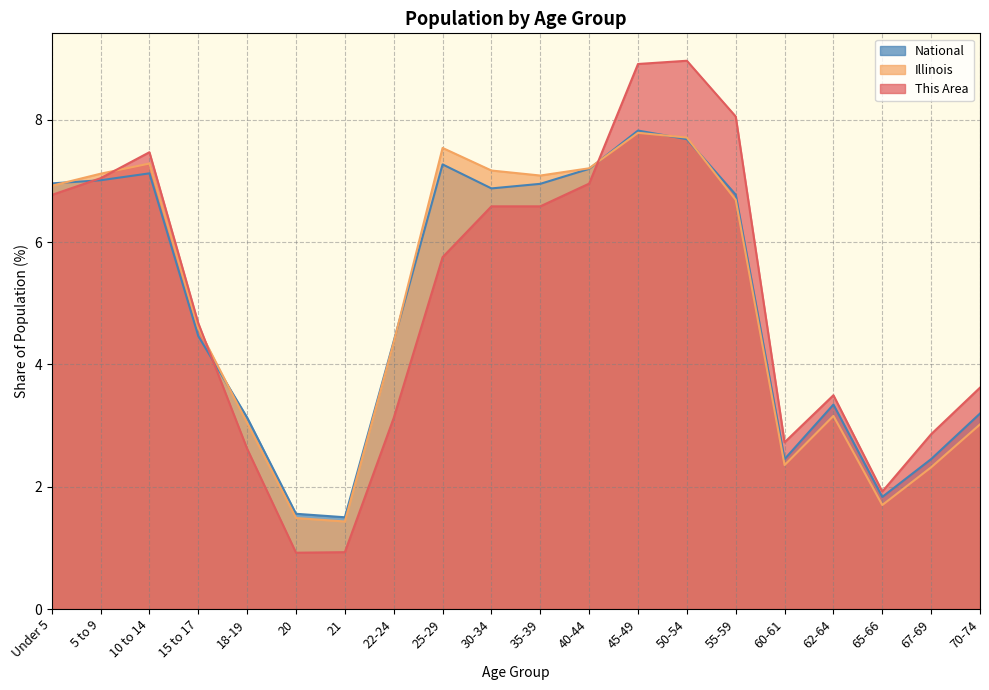

Reading right to left, extract all data points from this chart.

This Area: 70-74=3.6	67-69=2.9	65-66=1.9	62-64=3.5	60-61=2.7	55-59=8.1	50-54=9.0	45-49=8.9	40-44=7.0	35-39=6.6	30-34=6.6	25-29=5.8	22-24=3.1	21=0.9	20=0.9	18-19=2.6	15 to 17=4.7	10 to 14=7.5	5 to 9=7.0	Under 5=6.8
Illinois: 70-74=3.0	67-69=2.3	65-66=1.7	62-64=3.2	60-61=2.4	55-59=6.7	50-54=7.7	45-49=7.8	40-44=7.2	35-39=7.1	30-34=7.2	25-29=7.5	22-24=4.4	21=1.4	20=1.5	18-19=3.0	15 to 17=4.6	10 to 14=7.3	5 to 9=7.1	Under 5=6.9
National: 70-74=3.2	67-69=2.5	65-66=1.8	62-64=3.3	60-61=2.5	55-59=6.8	50-54=7.7	45-49=7.8	40-44=7.2	35-39=7.0	30-34=6.9	25-29=7.3	22-24=4.4	21=1.5	20=1.6	18-19=3.1	15 to 17=4.5	10 to 14=7.1	5 to 9=7.0	Under 5=7.0